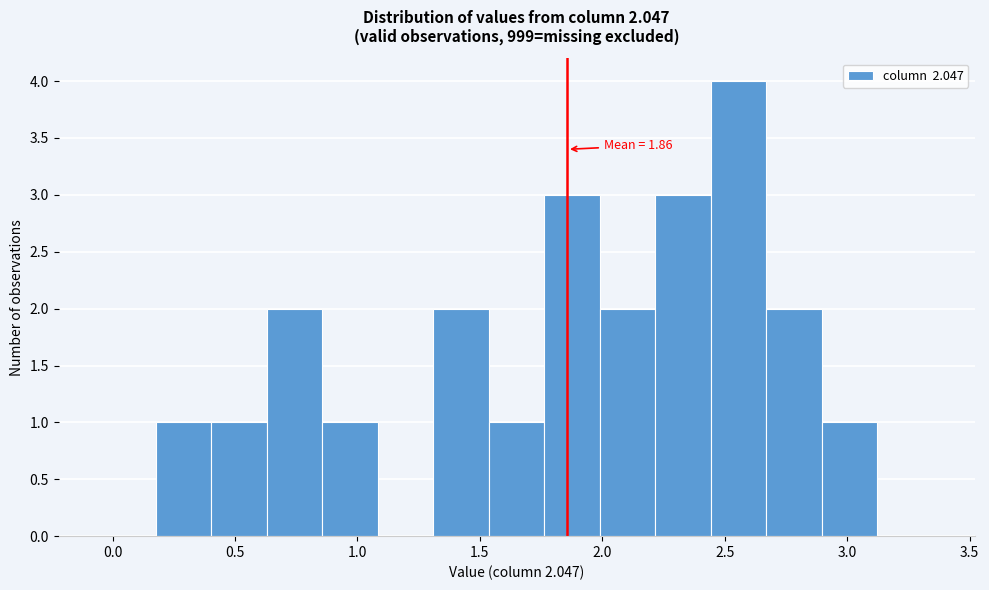

Which range on the x-axis has the tallest bar?

2.45 to 2.65